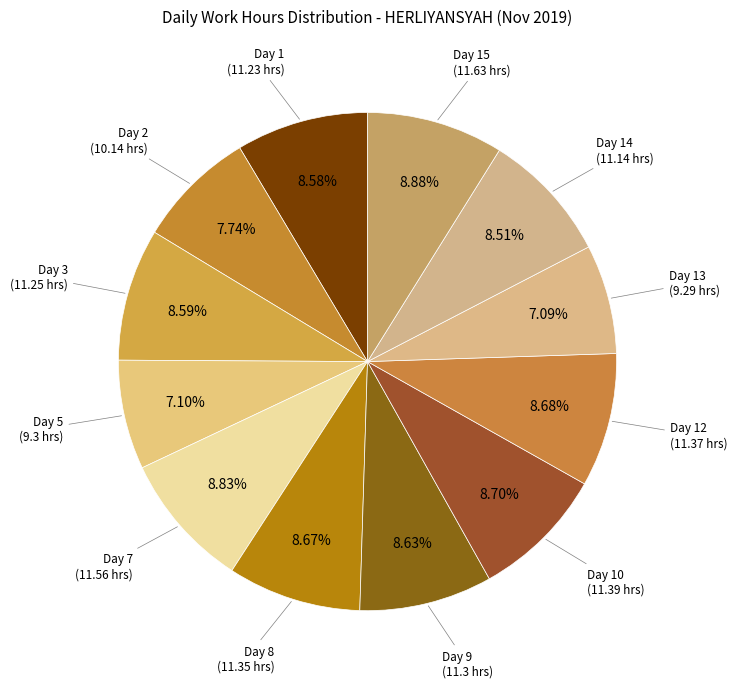

Count the number of slices in the pie.

12